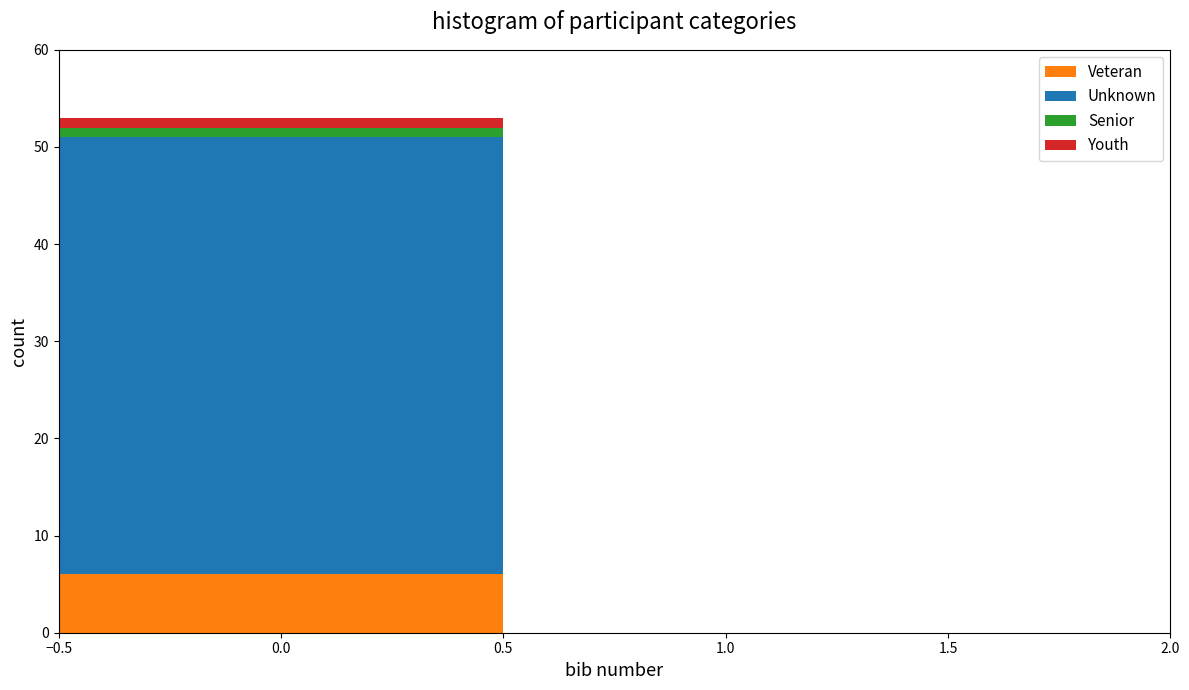

Reading left to right, list every stacked bar in this chart as the range it spans on the x-axis followed by its total height. The values are not printed on the chart, so give them approximately, as read against the axis.

-0.5 to 0.5: 53
0.5 to 1.5: 0